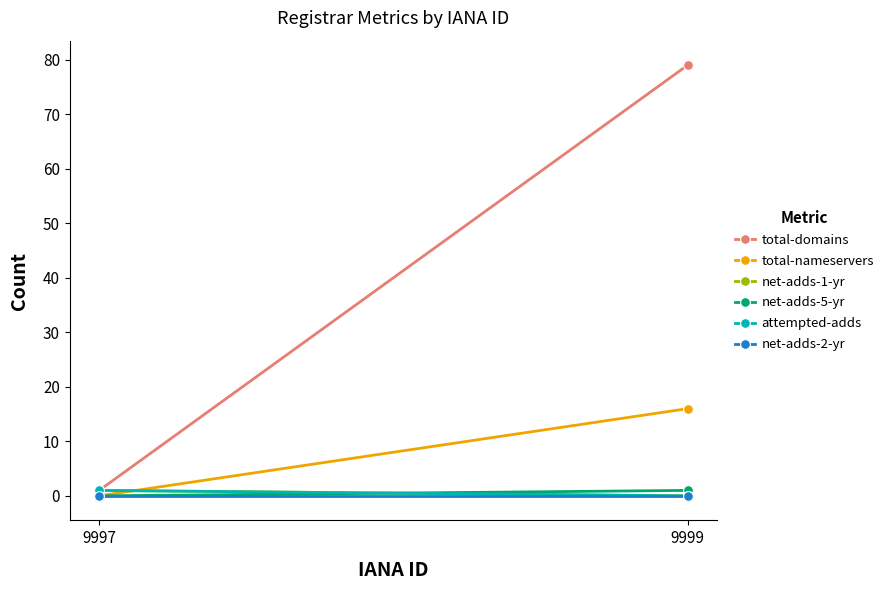

Which has a higher value, 9999 or 9997?

9999